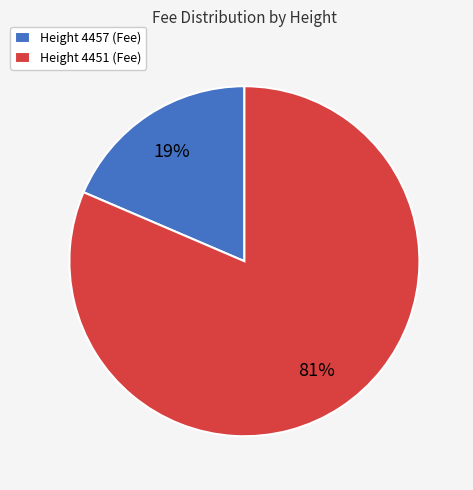

To the nearest percent, what is the combined percentage of Height 4457 (Fee) and Height 4451 (Fee)?

100%